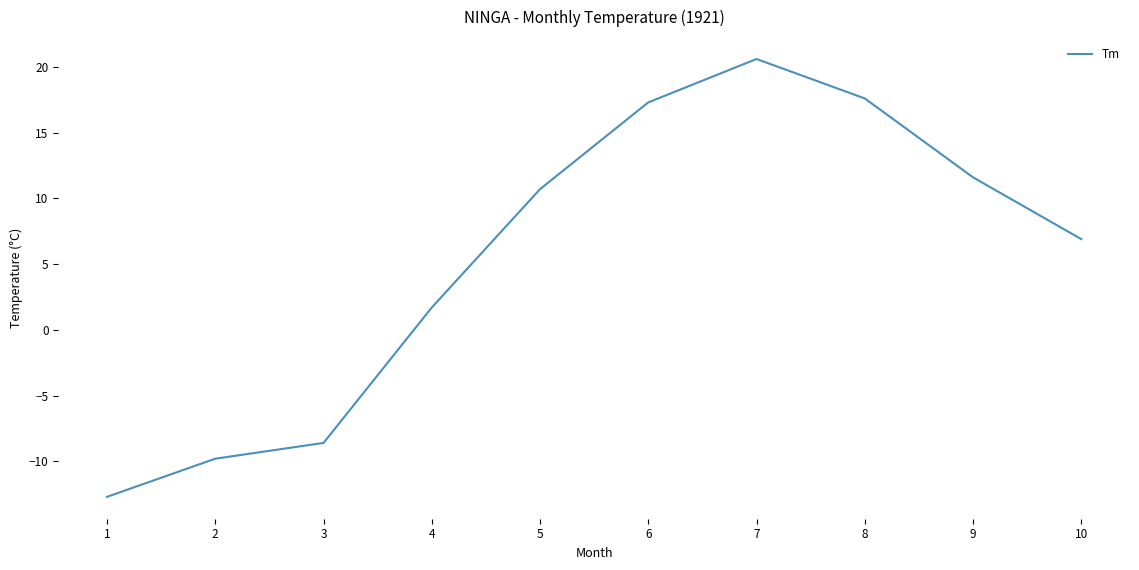

What is the change in value from 7 to 10?

-13.7